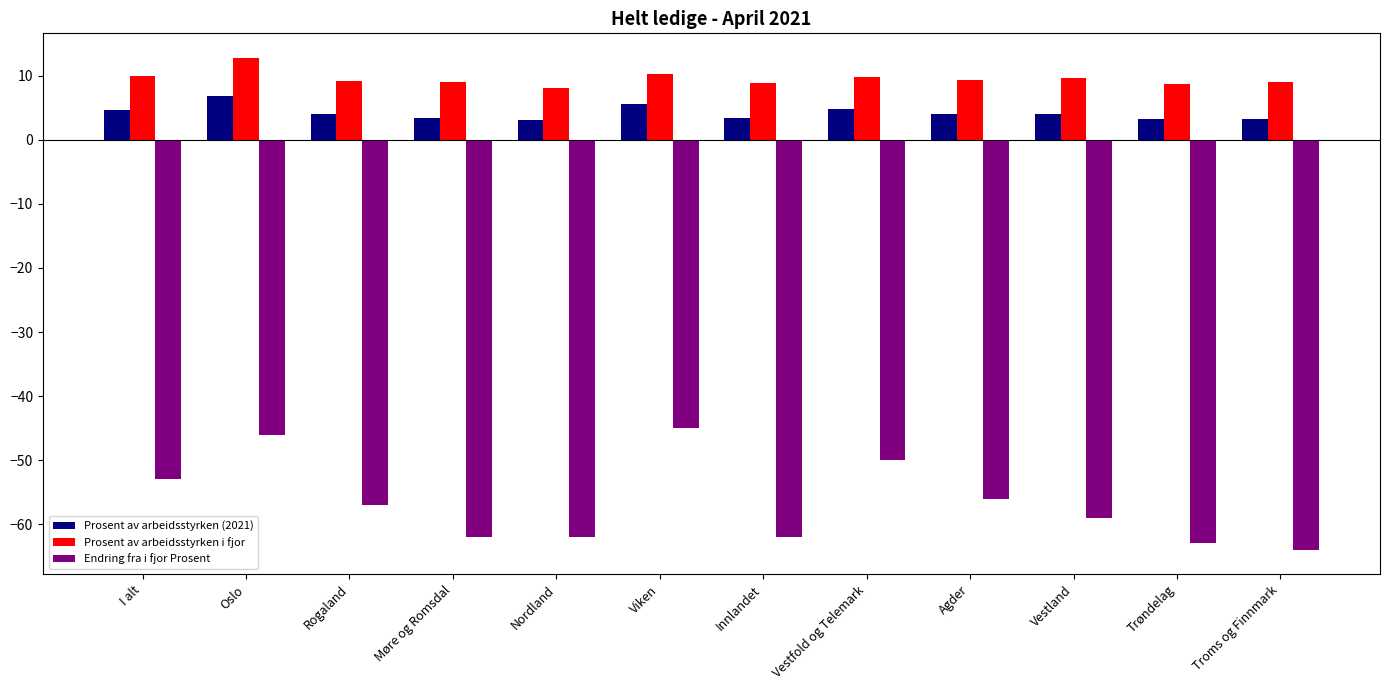

What is the difference between the maximum and minimum values in the Prosent av arbeidsstyrken (2021) series?

3.8